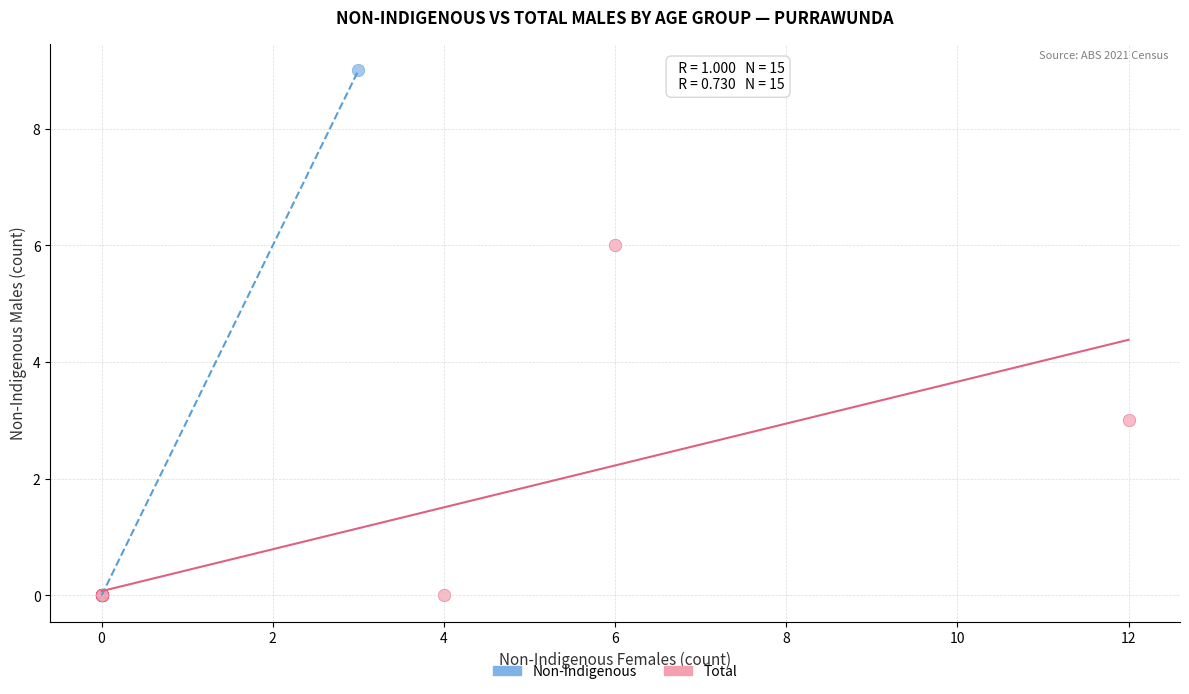

Which series reaches the maximum Y coordinate?

Non-Indigenous